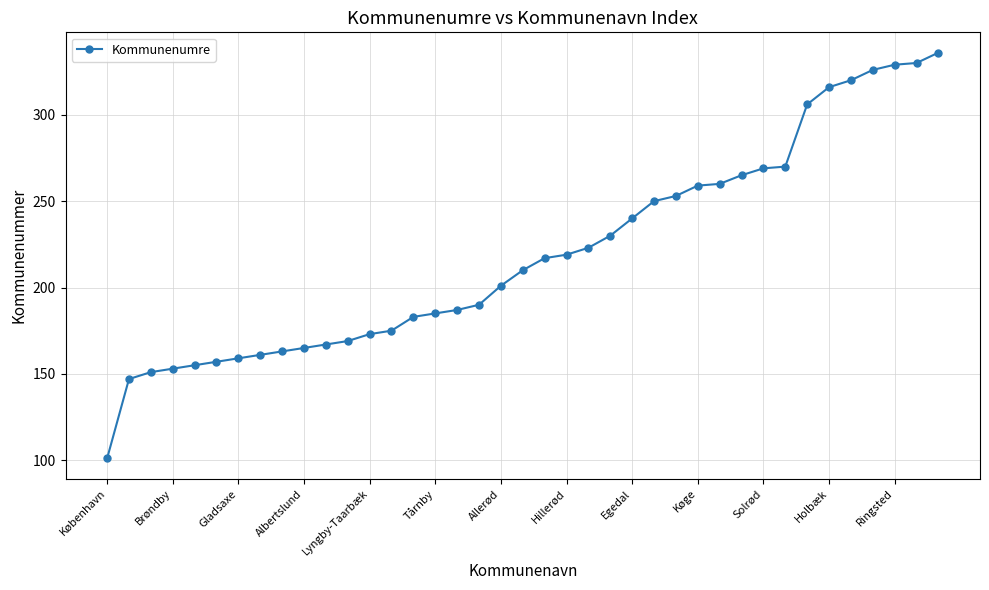

What is the sum of all values?

8570